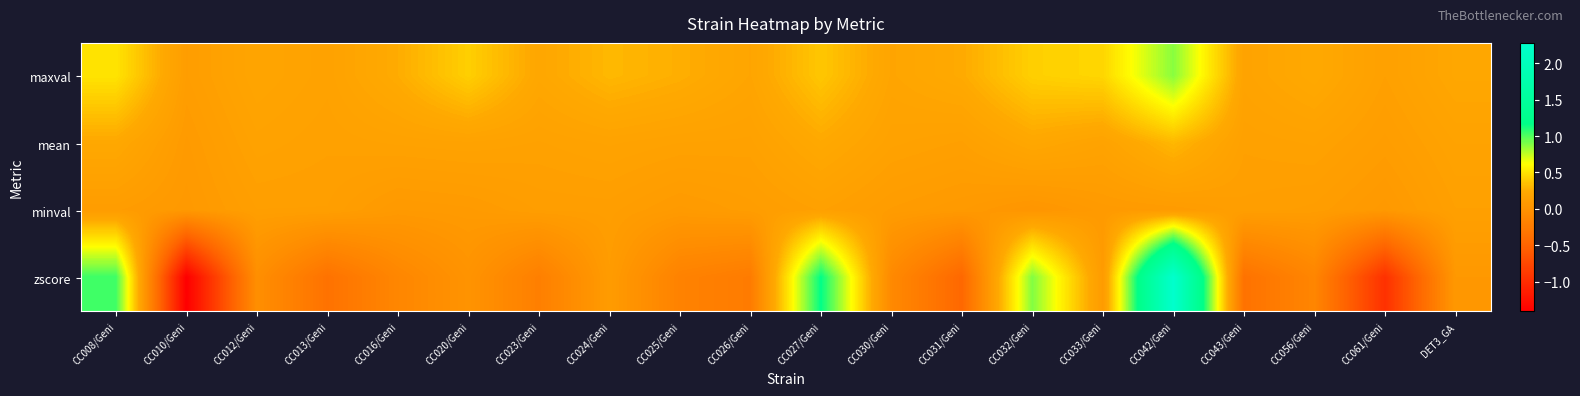

What is the difference between the highest and lowest values at CC012/Geni?

0.2